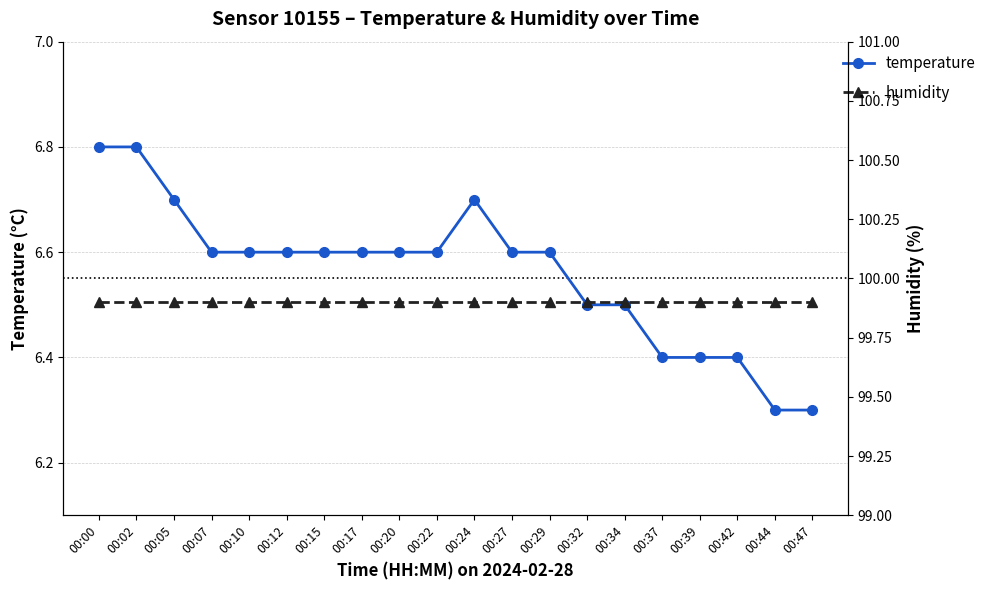

At how many categories does at least one series exceed 45?

20